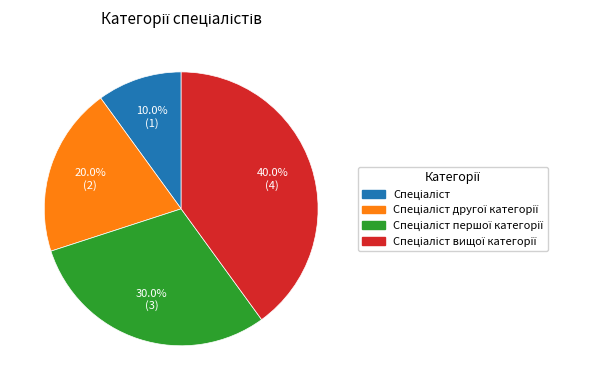

Does any single category account for the majority?

No